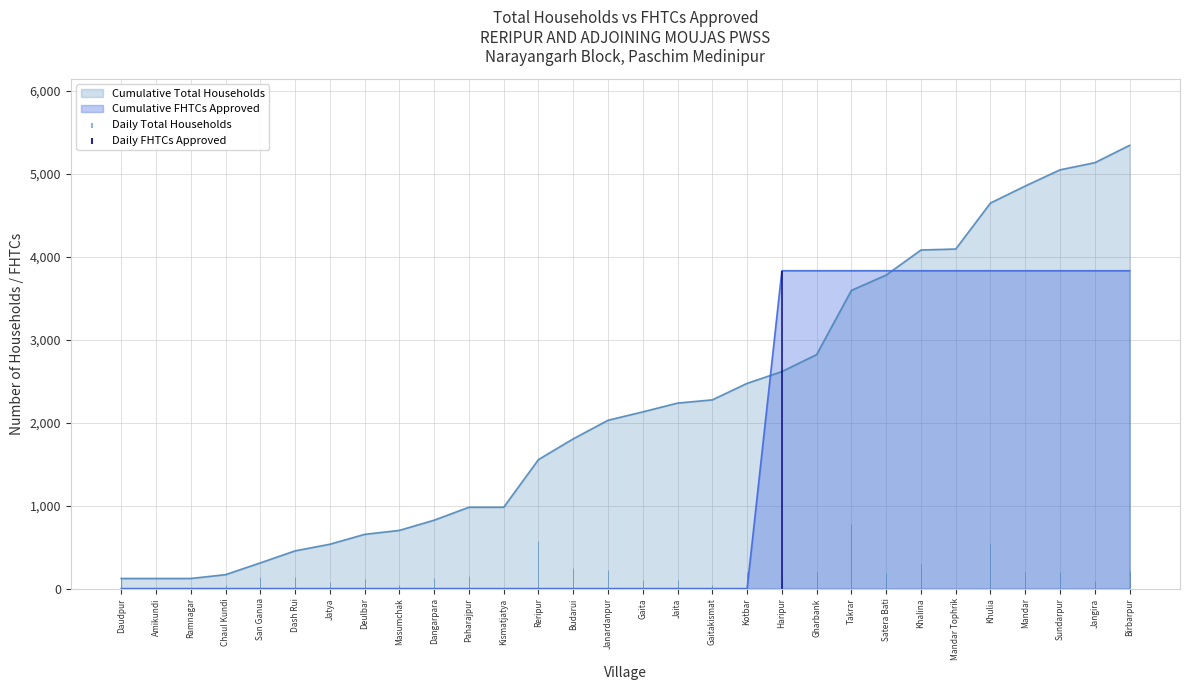

What is the label of the 7th point from the right?

Khalina